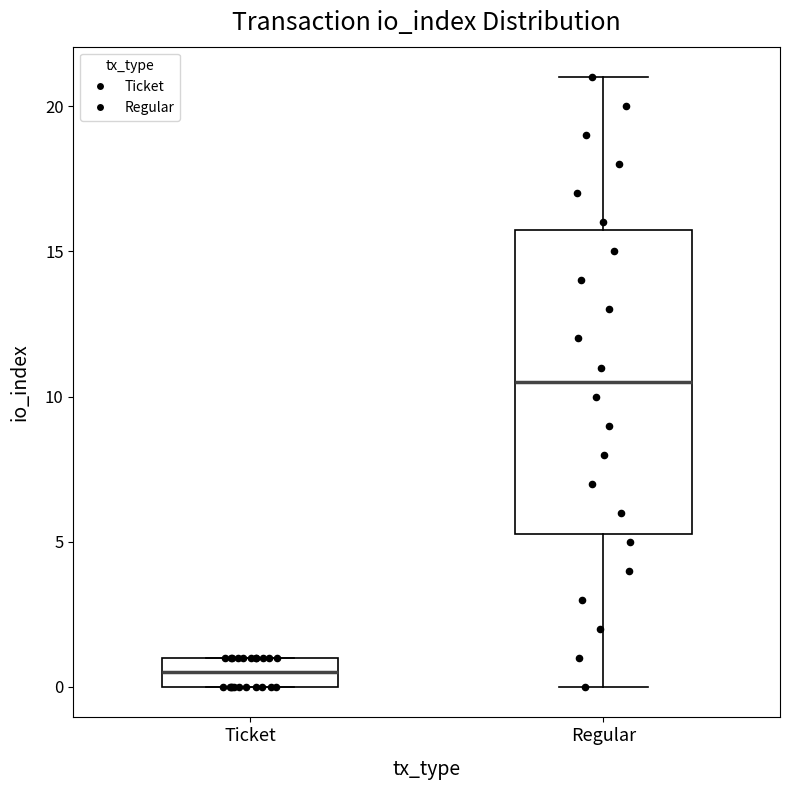

Where is the lower edge of the box for Regular on the y-axis? The values are not printed on the chart, so give them approximately, as read against the axis.

5.5